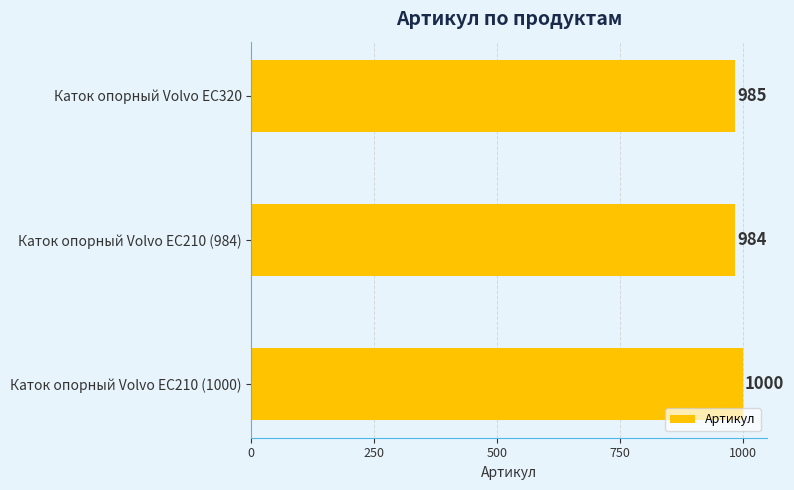

Approximately how many times larger is the value at Каток опорный Volvo EC210 (1000) compared to Каток опорный Volvo EC210 (984)?

1.0